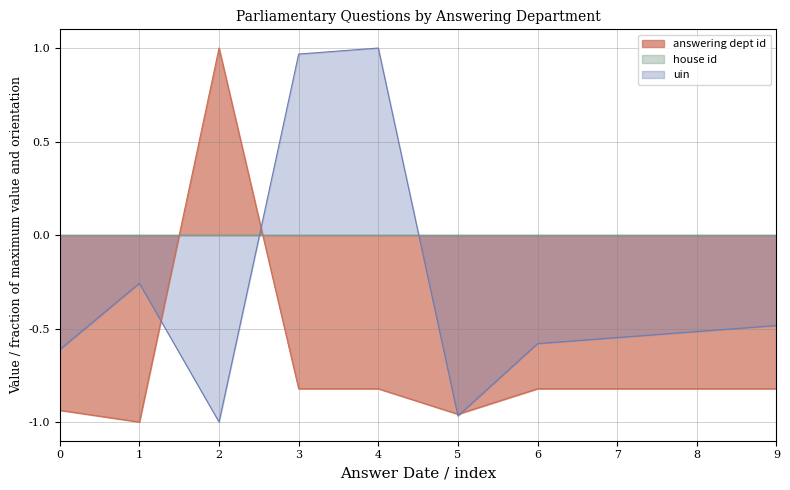

Which series changed the most between 1 and 3?

uin